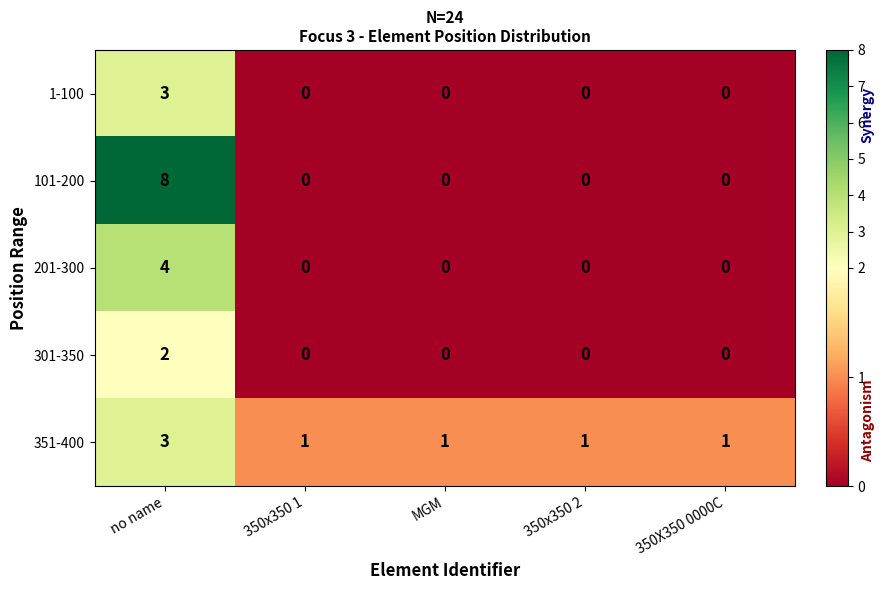

What is the total value across all series at 350X350 0000C?

1